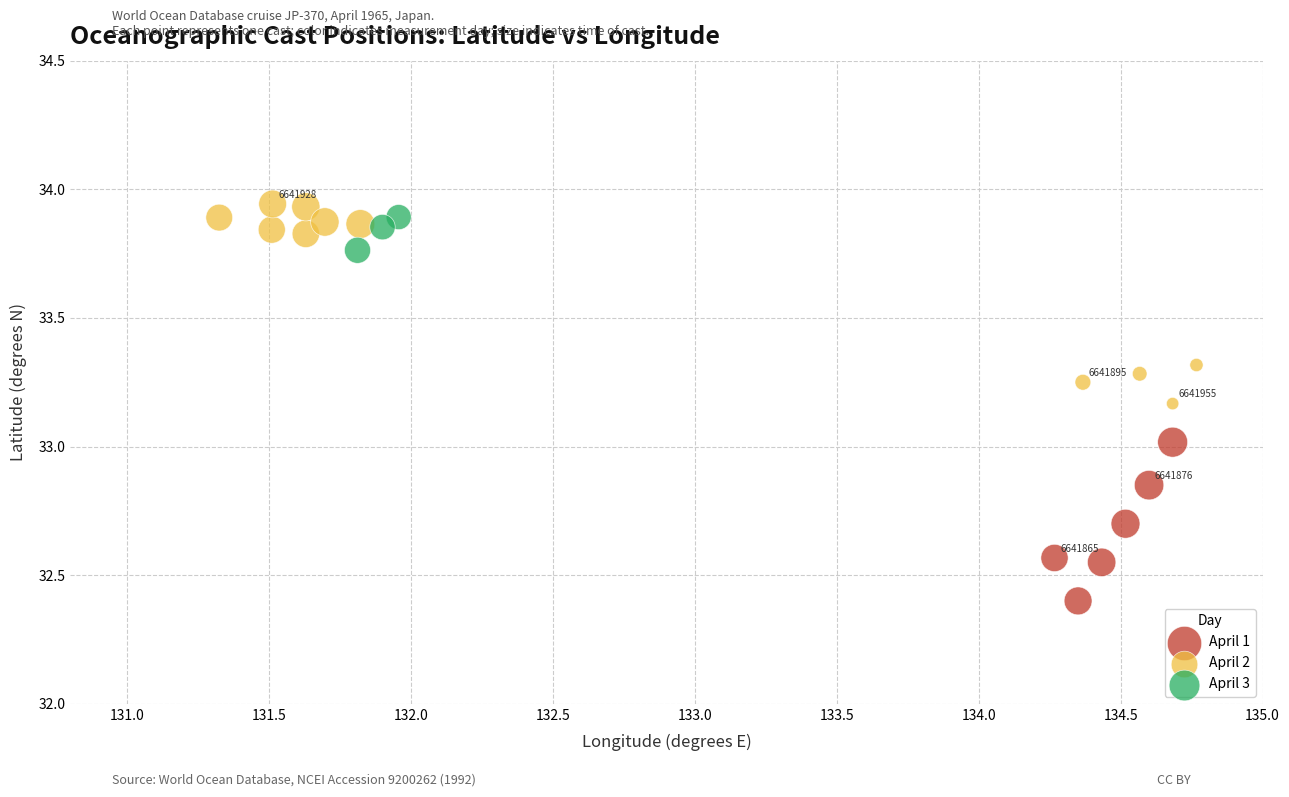

Which series contains the highest Y value?

April 2